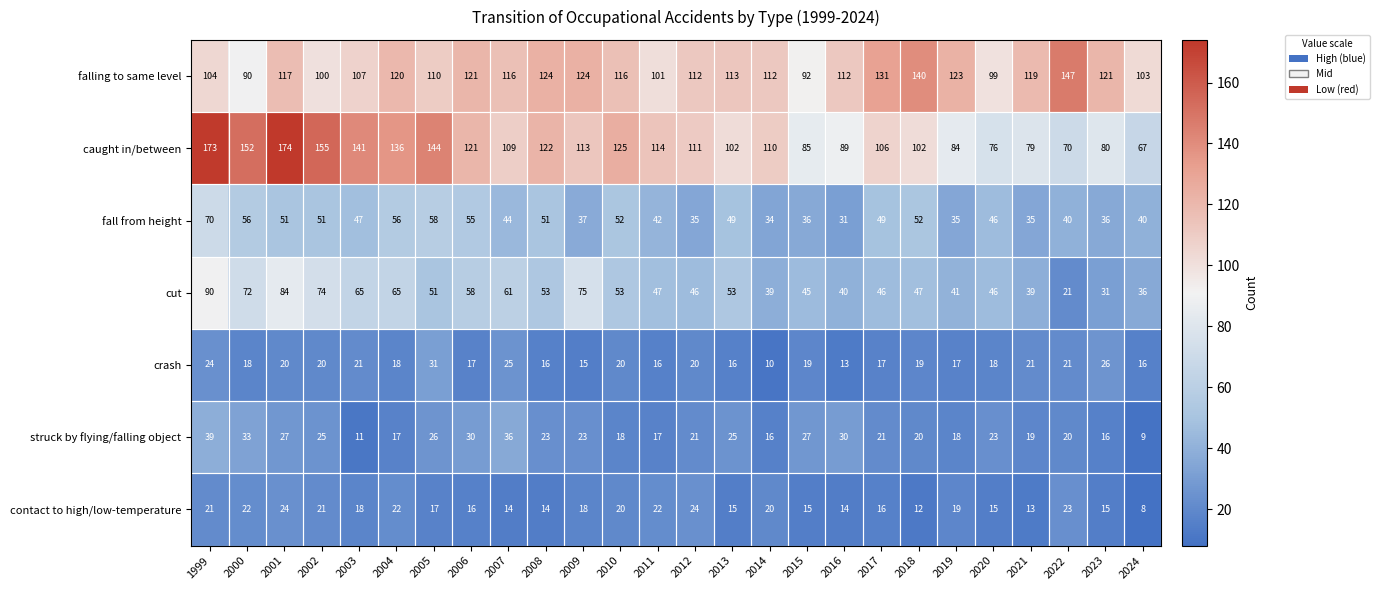

How many categories are shown in the chart?

26